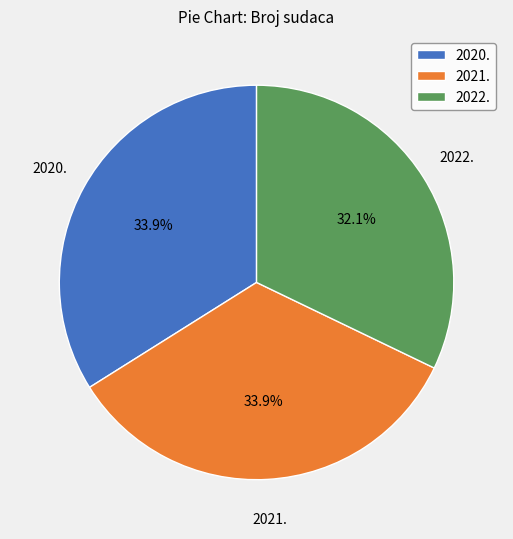

Is there a majority slice in this chart?

No